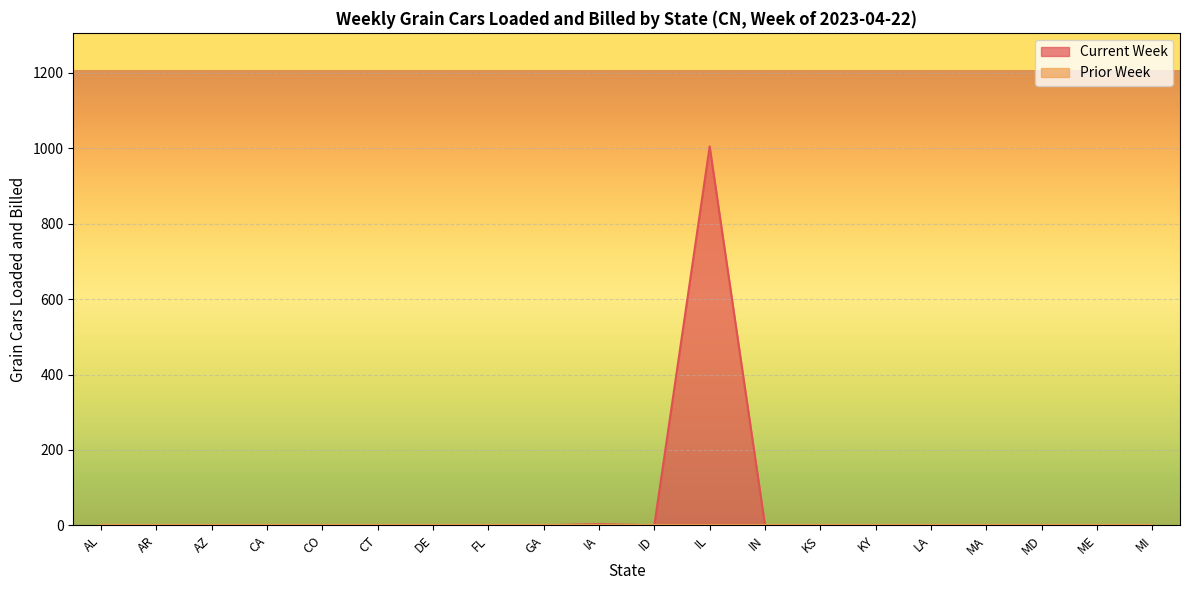

List the labels in order of value, largest first.

IL, IA, AL, AR, AZ, CA, CO, CT, DE, FL, GA, ID, IN, KS, KY, LA, MA, MD, ME, MI